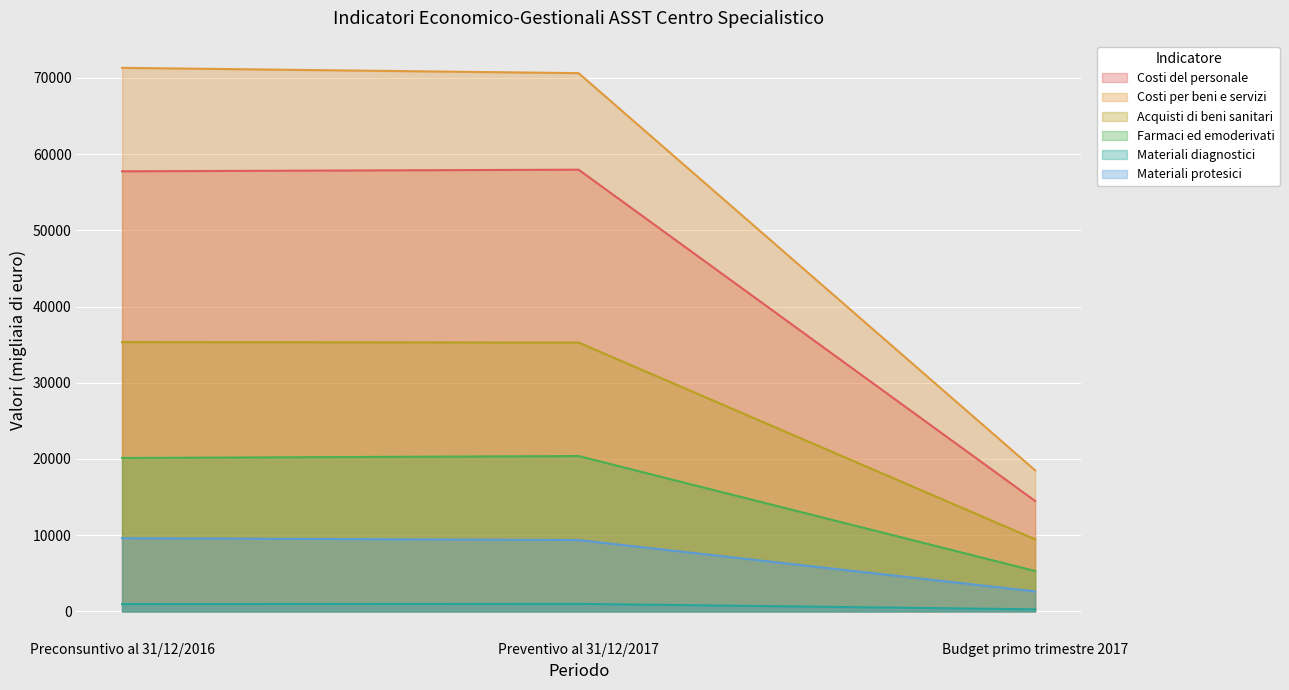

Reading left to right, extract all data points from this chart.

Costi del personale: 57741	57954	14487
Costi per beni e servizi: 71314	70618	18505
Acquisti di beni sanitari: 35332	35271	9455
Farmaci ed emoderivati: 20127	20383	5300
Materiali diagnostici: 963	989	275
Materiali protesici: 9607	9360	2621